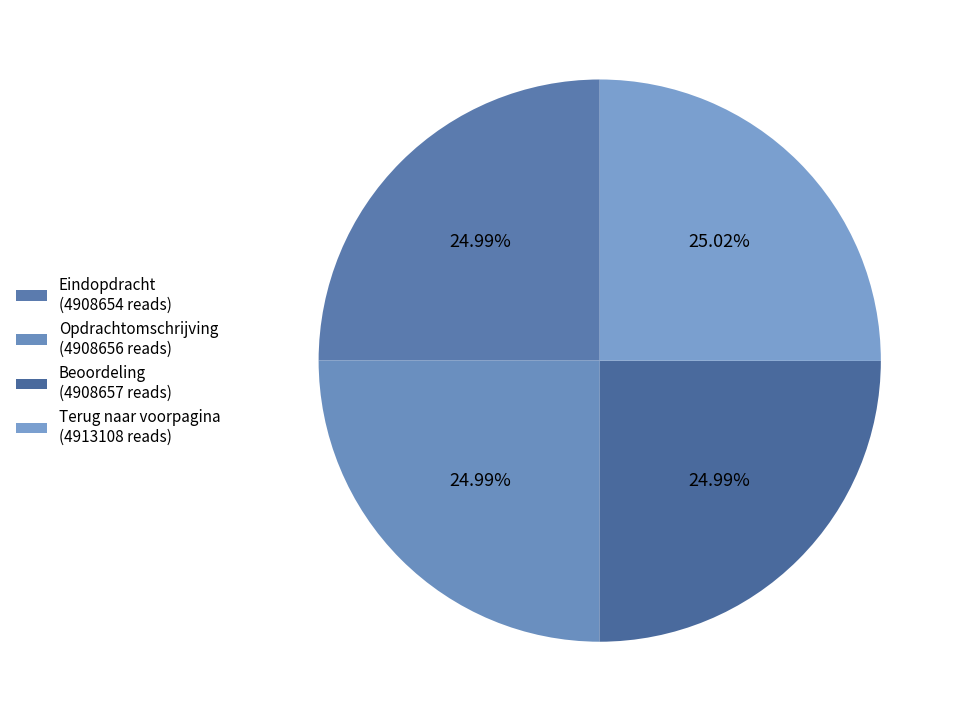

What is the total percentage of Beoordeling and Opdrachtomschrijving?

50.0%